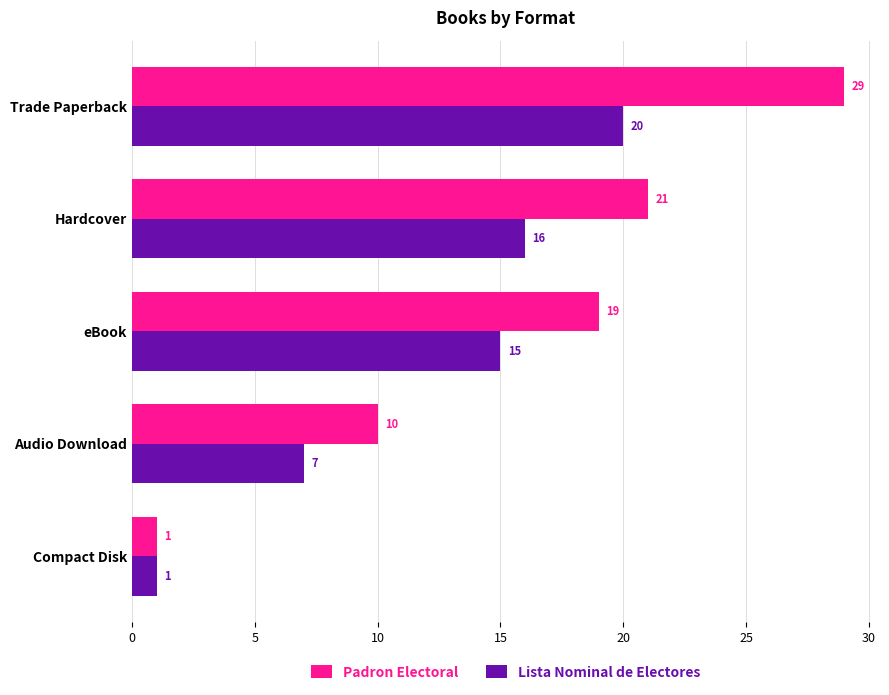

Is the value of Padron Electoral at Audio Download greater than the value of Lista Nominal de Electores at Audio Download?

Yes